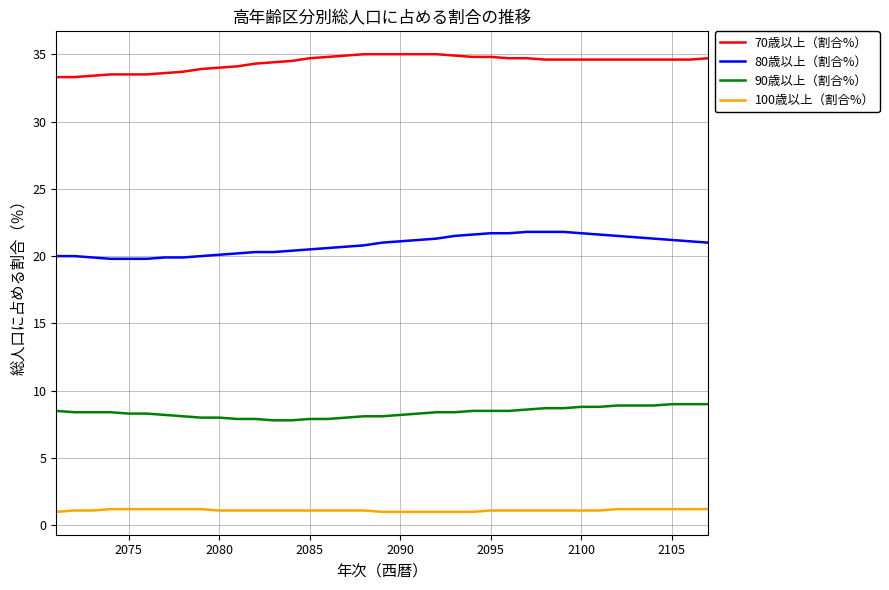

What is the greatest value displayed?

35.0